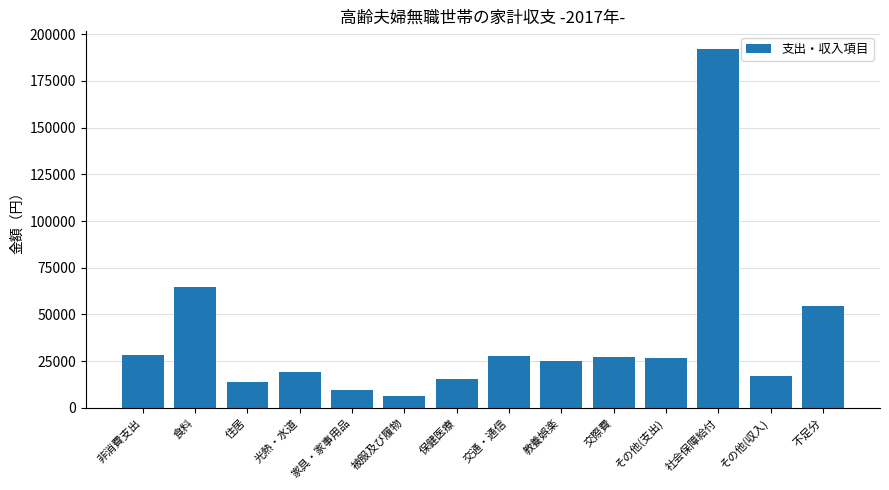

At which category does the chart reach its peak across all series?

社会保障給付